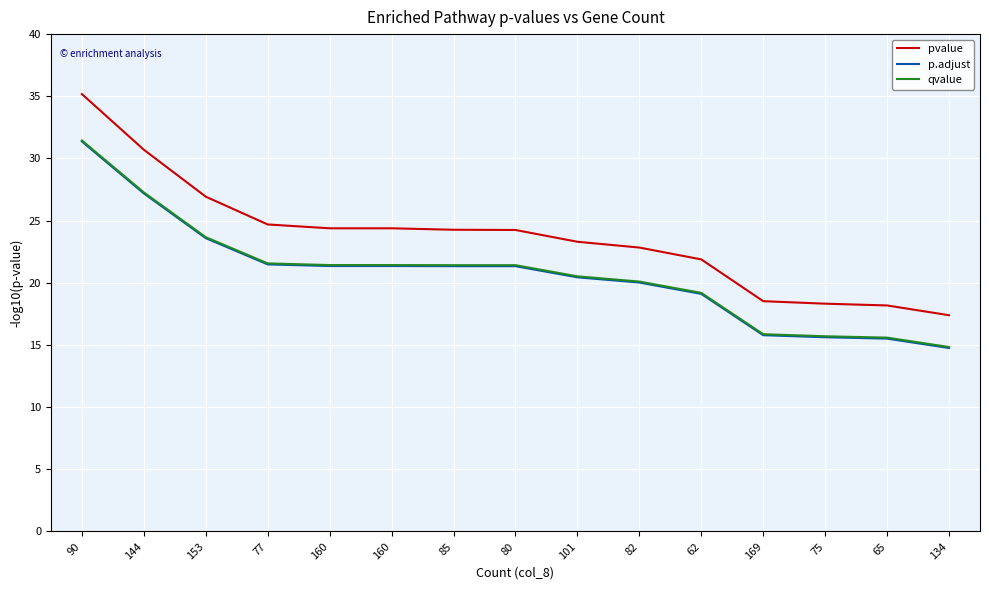

Reading left to right, list all the values displayed in this chart.

pvalue: 90=35.2	144=30.7	153=26.9	77=24.7	160=24.4	160=24.4	85=24.3	80=24.2	101=23.3	82=22.8	62=21.9	169=18.5	75=18.3	65=18.2	134=17.4
p.adjust: 90=31.4	144=27.2	153=23.6	77=21.5	160=21.3	160=21.3	85=21.3	80=21.3	101=20.4	82=20.0	62=19.1	169=15.8	75=15.6	65=15.5	134=14.8
qvalue: 90=31.4	144=27.3	153=23.7	77=21.6	160=21.4	160=21.4	85=21.4	80=21.4	101=20.5	82=20.1	62=19.2	169=15.9	75=15.7	65=15.6	134=14.8